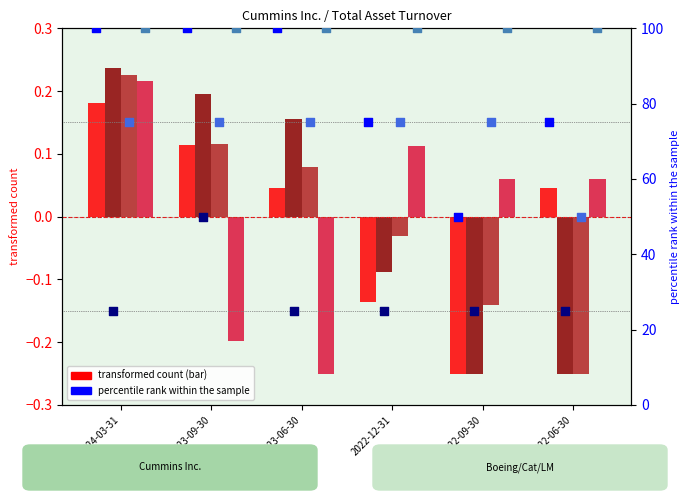

Is the value of 총 자산 회전율 at 2022-09-30 greater than the value of Caterpillar Inc. at 2024-03-31?

No